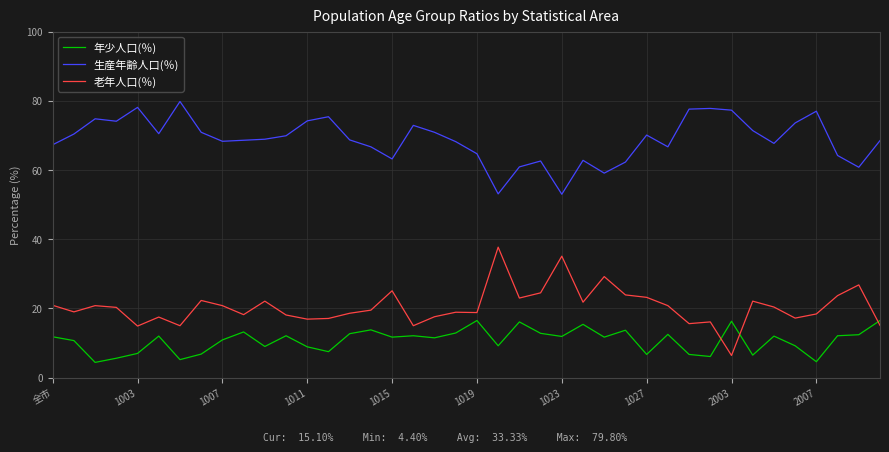

What is the lowest value of the 生産年齢人口(％) series?

53.0